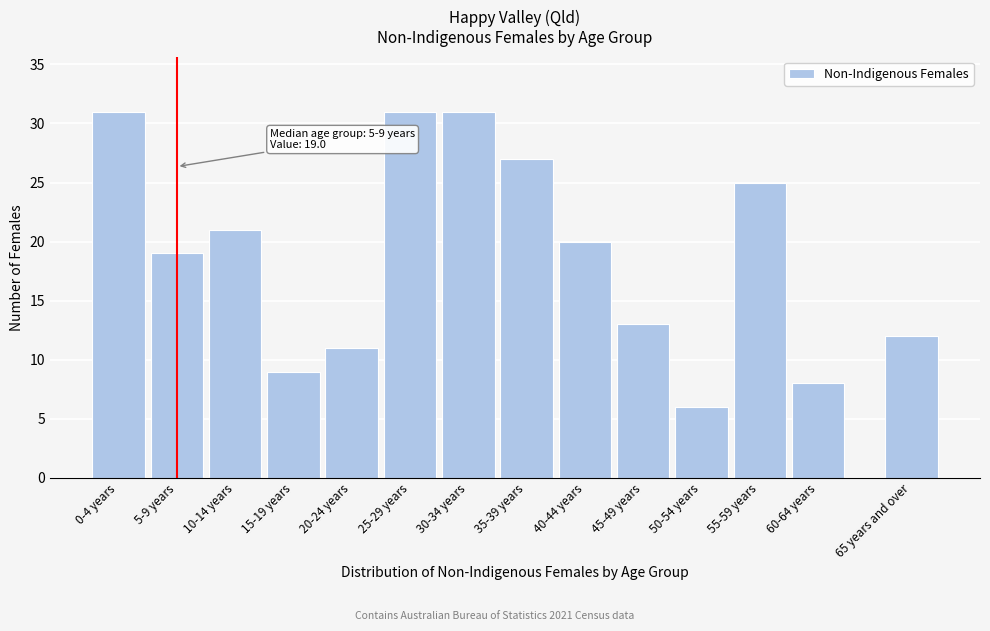

Reading left to right, transcribe all the data shown in this chart.

31	19	21	9	11	31	31	27	20	13	6	25	8	12